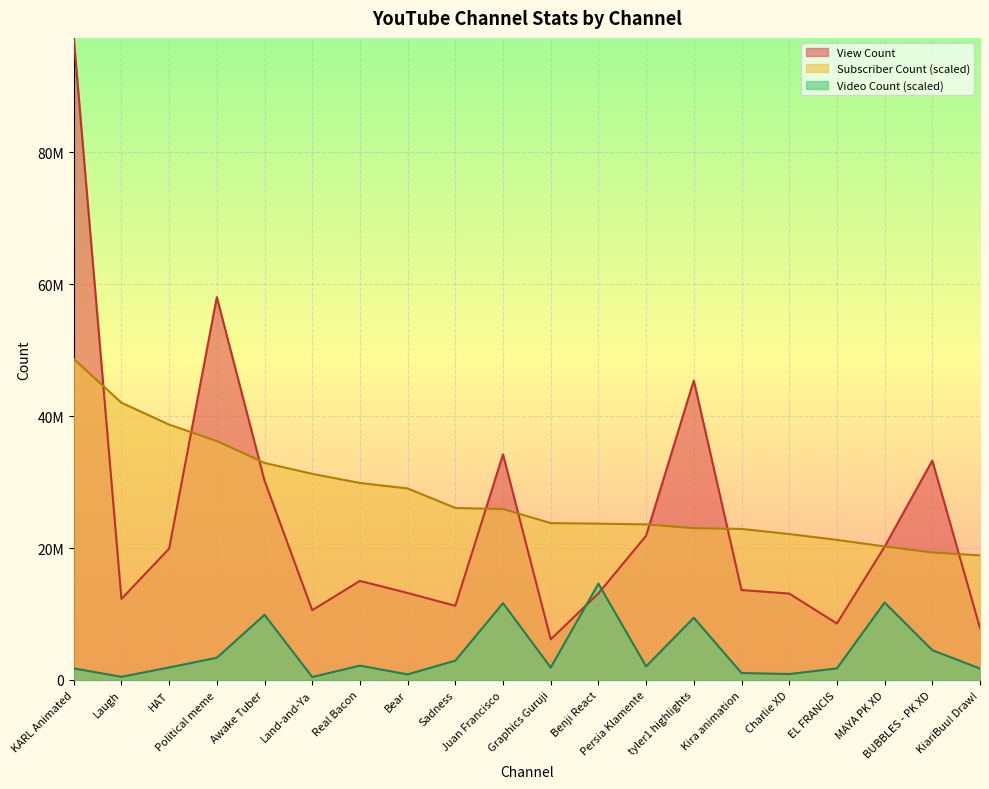

True or false: View Count has a value of 33276226.0 at BUBBLES - PK XD.

True